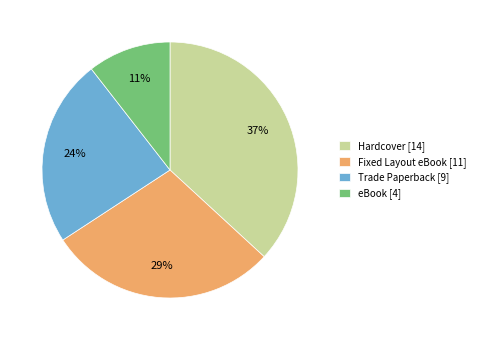

How many slices are in this pie chart?

4